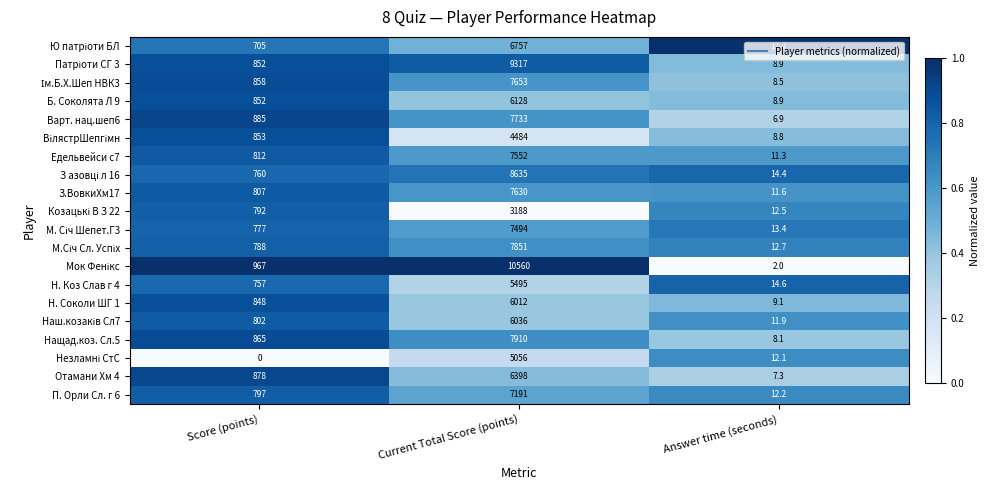

What is the spread (max minus min) of values at Score (points)?

967.0